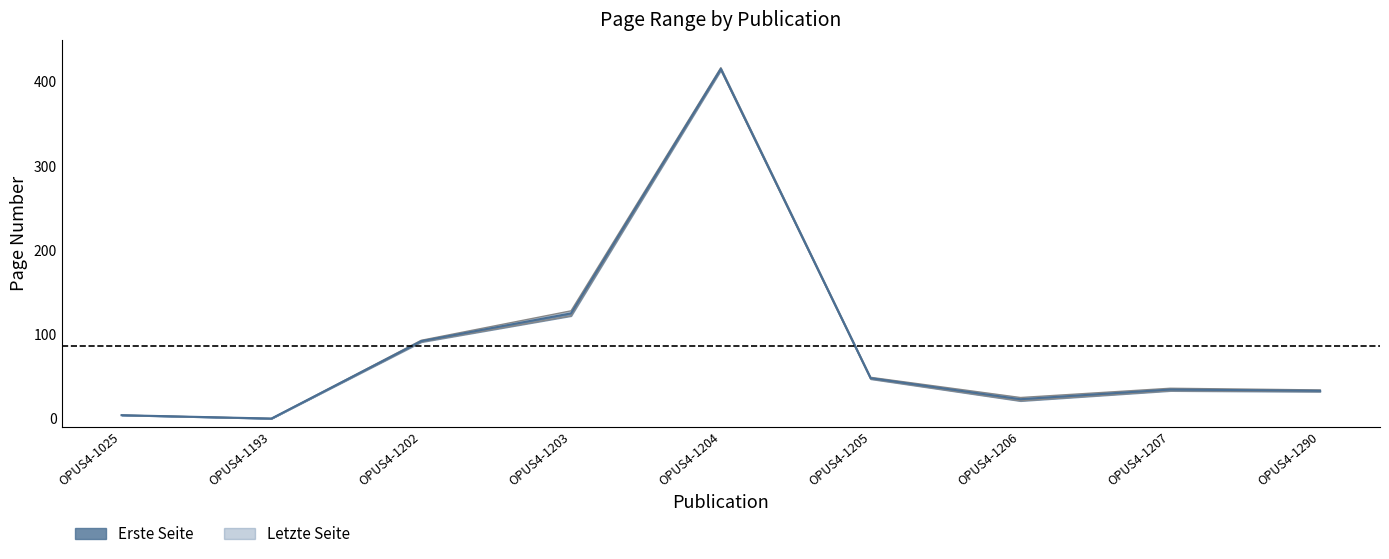

What is the average value of the Letzte Seite series?

87